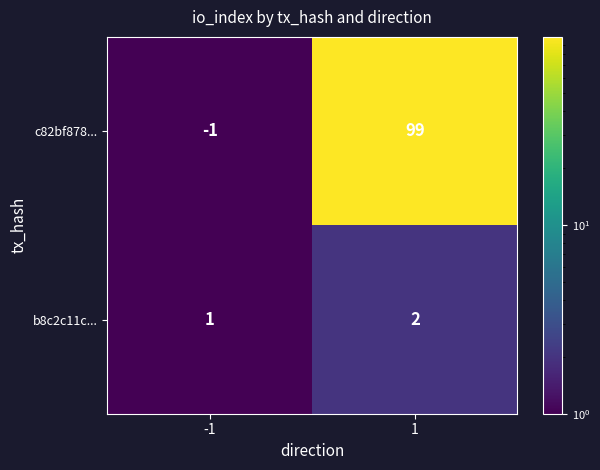

Rank the series at 1 from lowest to highest value.

b8c2c11c..., c82bf878...